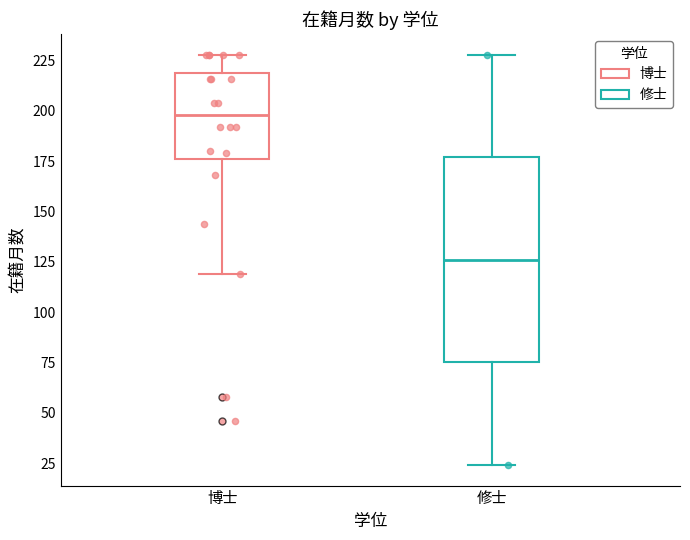

Where is the upper edge of the box for 修士 on the y-axis? The values are not printed on the chart, so give them approximately, as read against the axis.

175